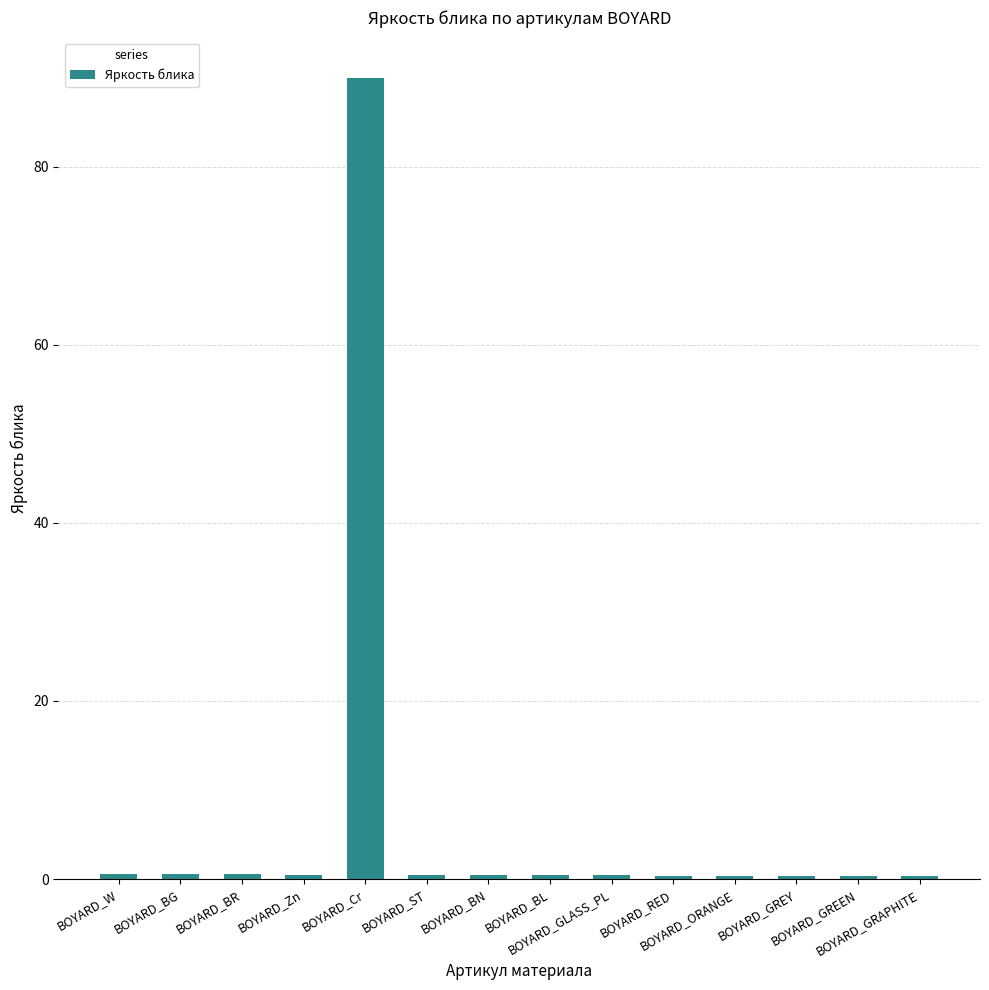

Count the number of categories in the chart.

14